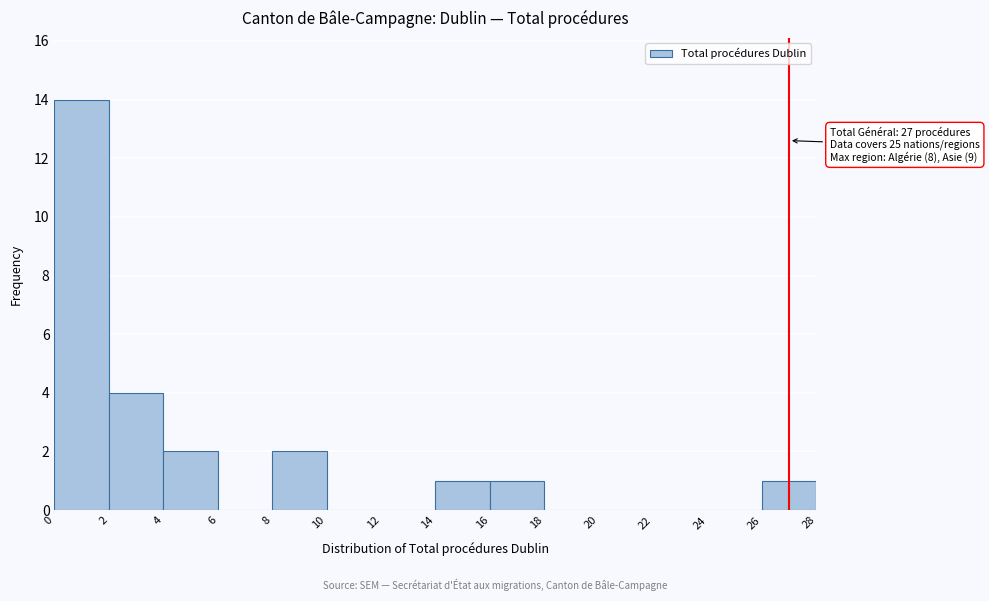

Which range on the x-axis has the tallest bar?

0 to 2